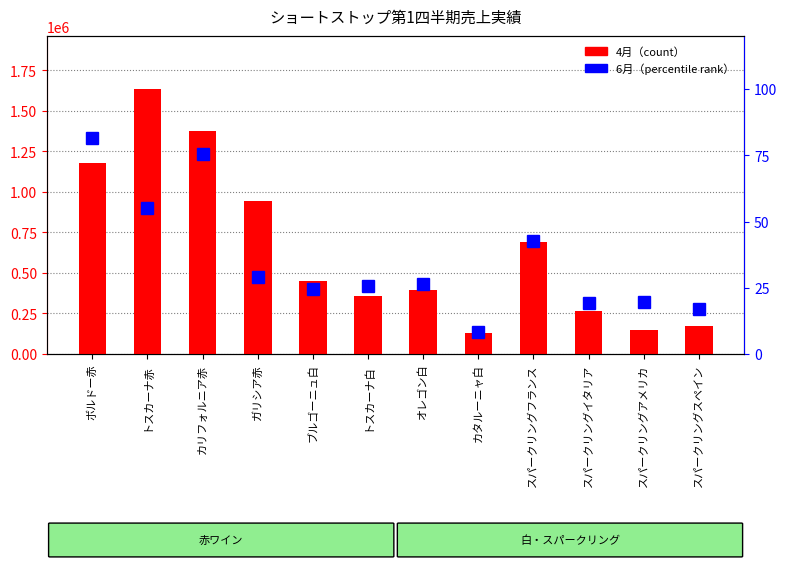

List the series in order of their overall mean, lowest first.

6月（percentile rank）, 4月（count）